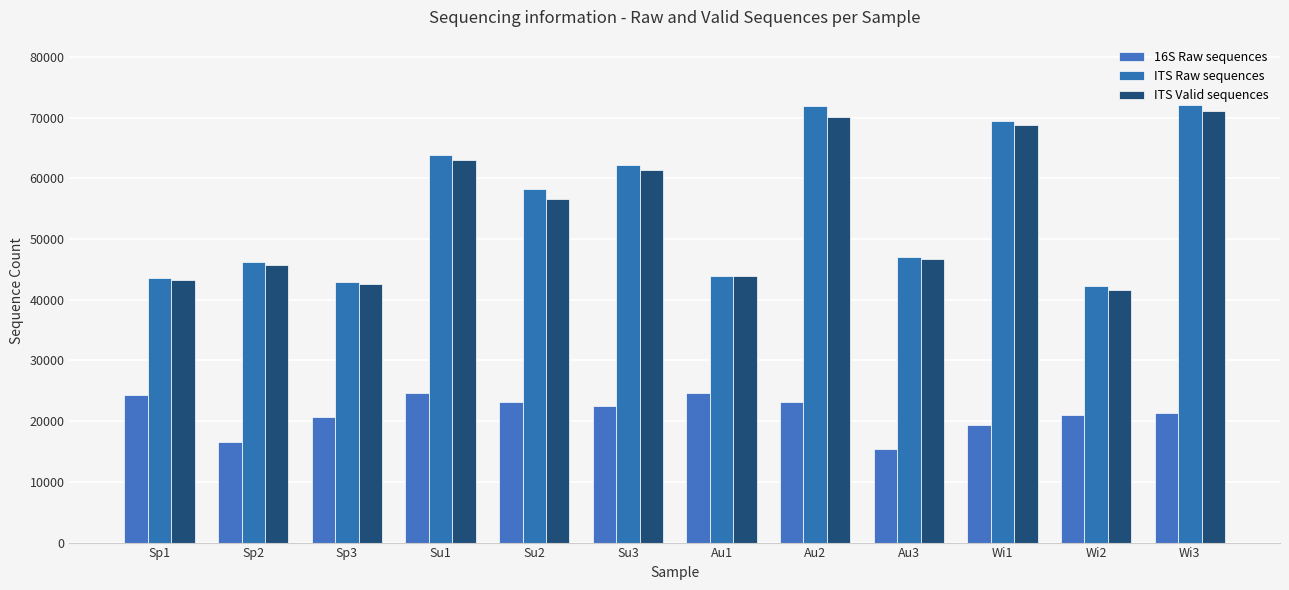

Which series changed the most between Sp2 and Su2?

ITS Raw sequences